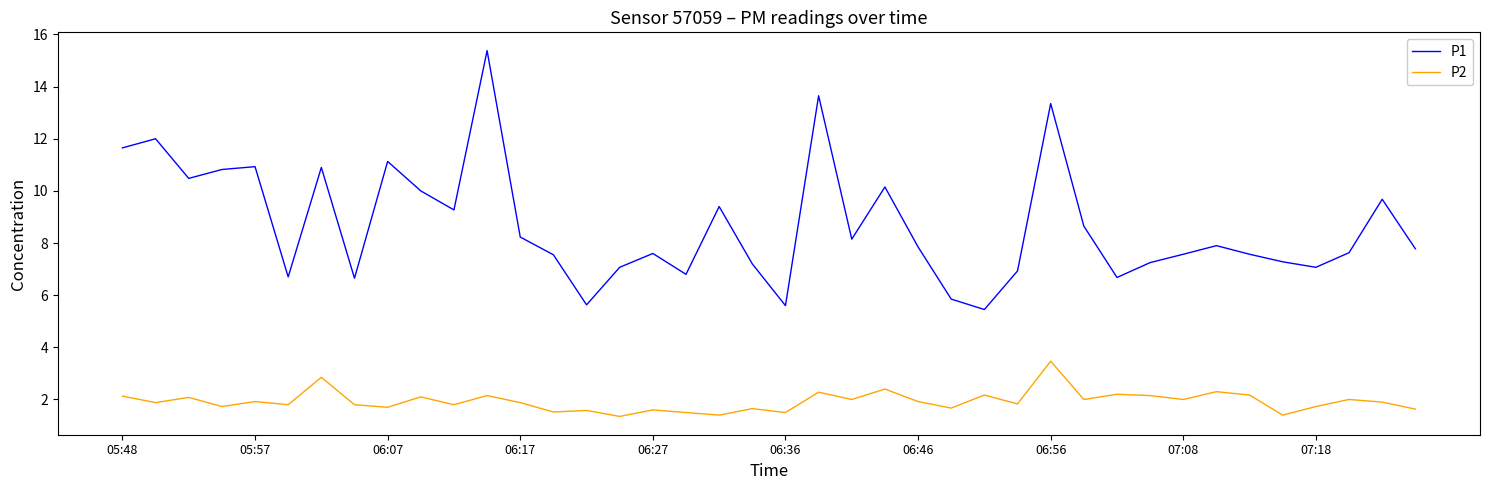

Which series has the widest spread of values?

P1